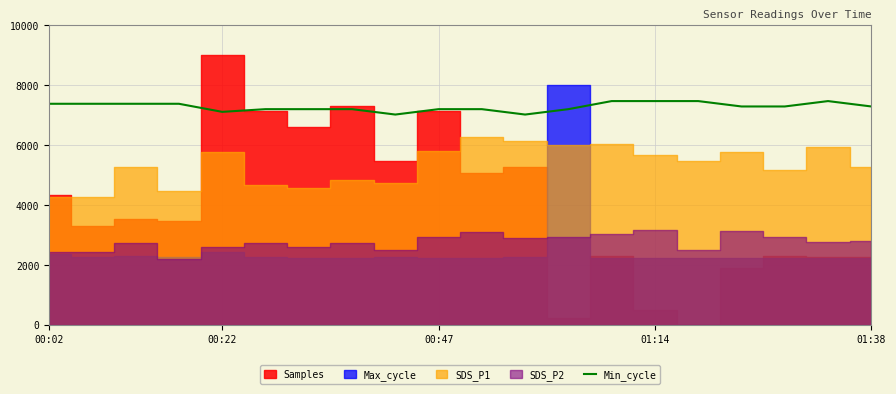

What is the highest value of the Min_cycle series?

7470